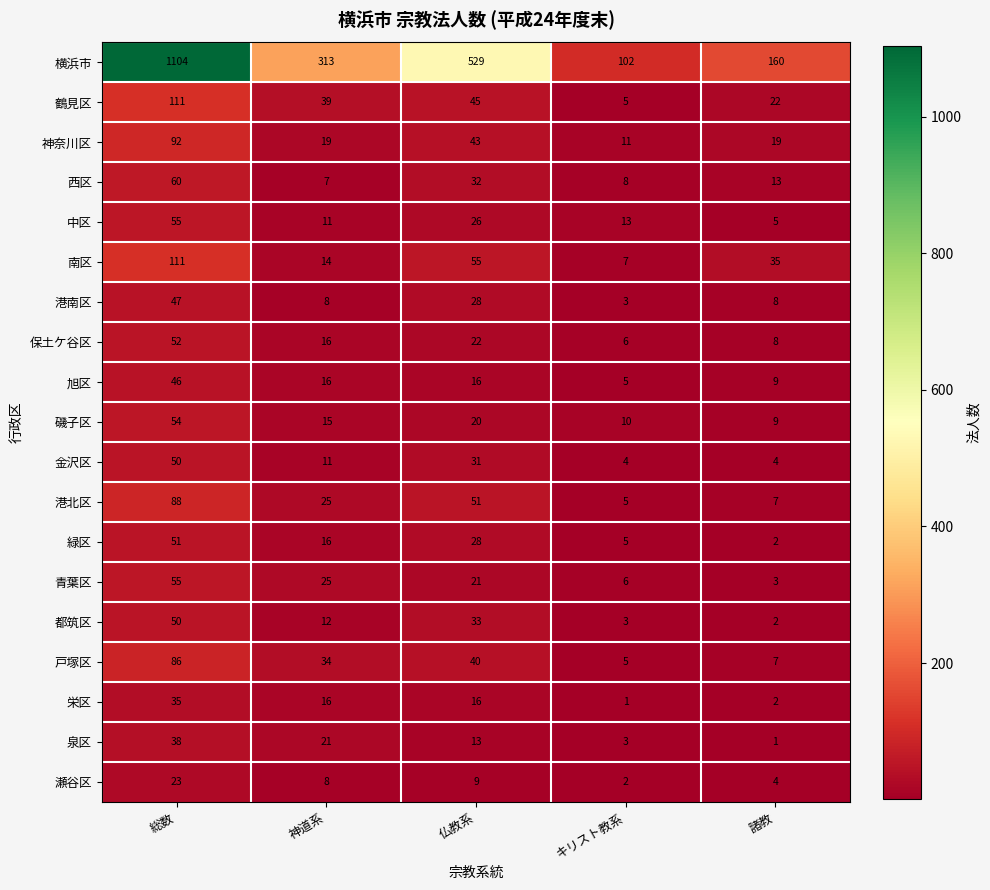

The value of 旭区 at 総数 is 46. True or false?

True